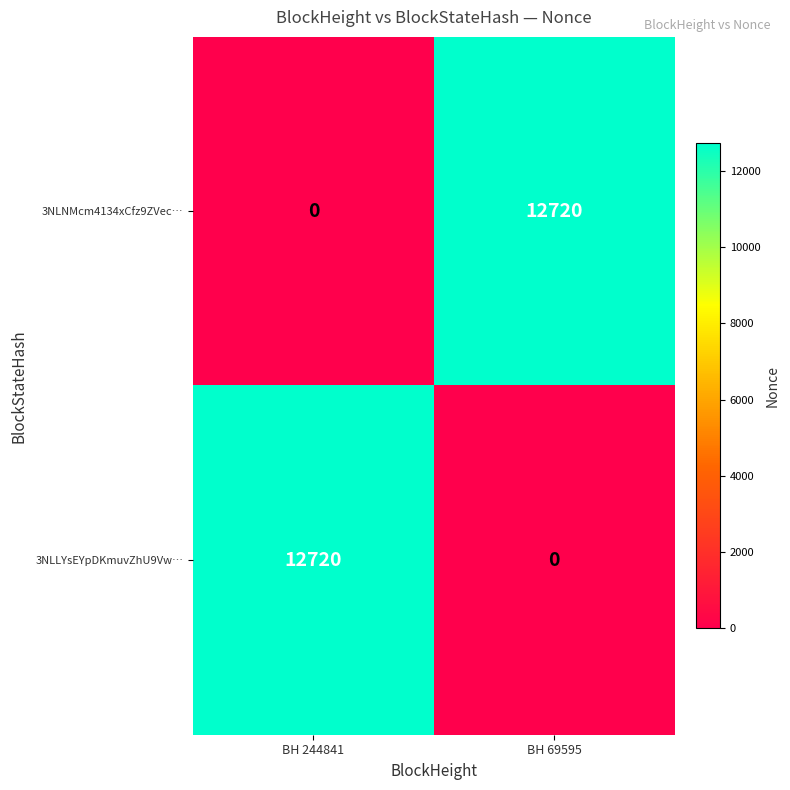

True or false: 3NLNMcm4134xCfz9ZVec… has a value of 5328 at BH 244841.

False